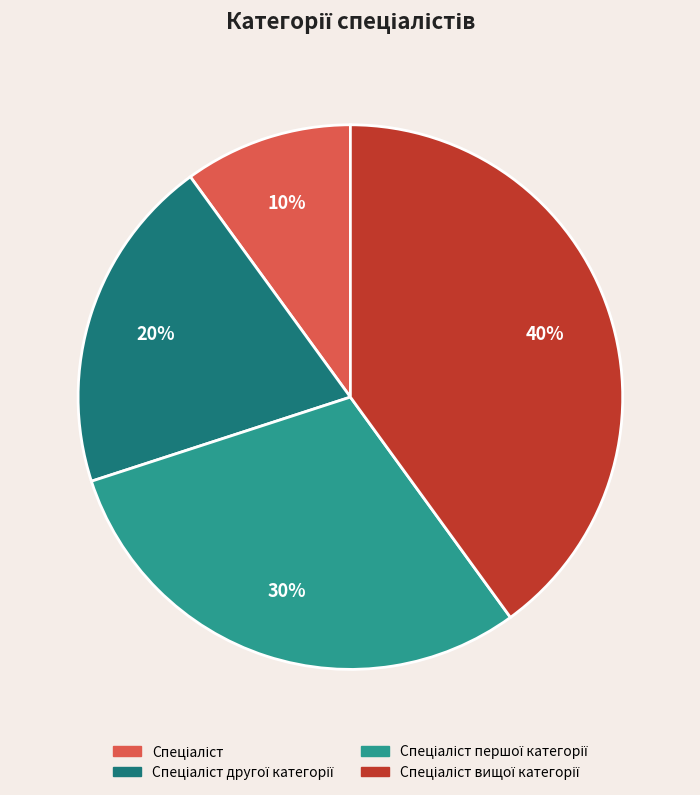

Does any single category account for the majority?

No